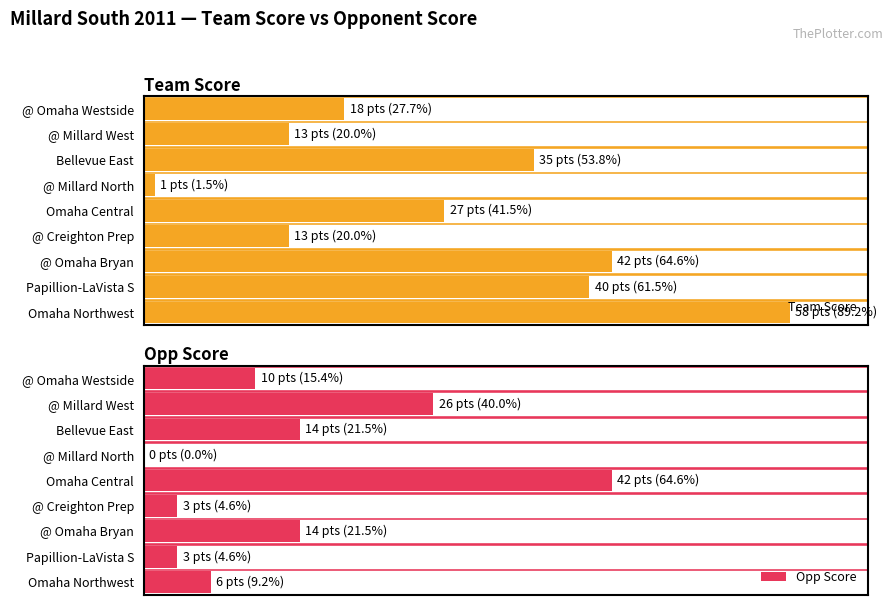

Does the chart contain any negative values?

No